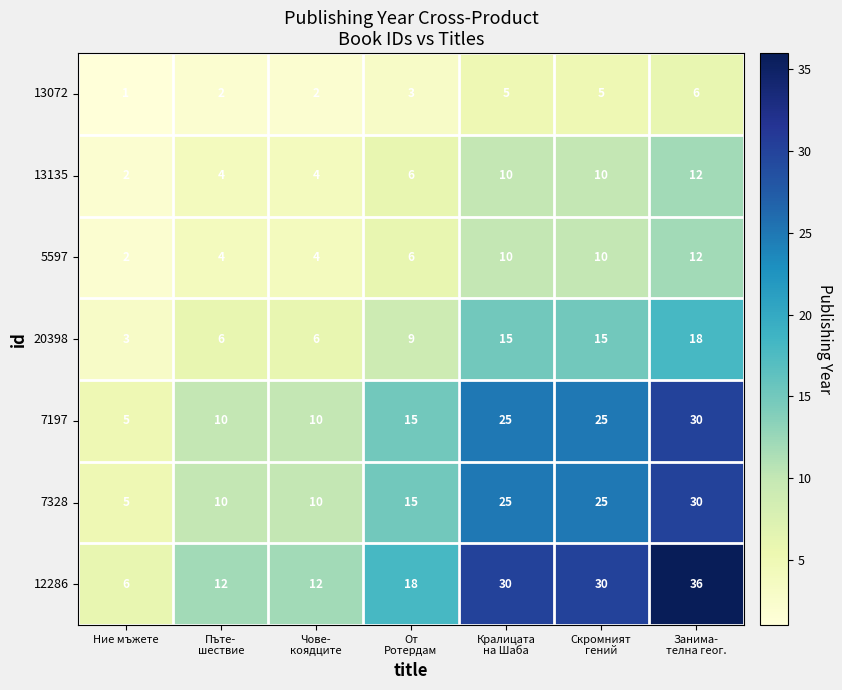

What is the spread (max minus min) of values at Ние мъжете?

5